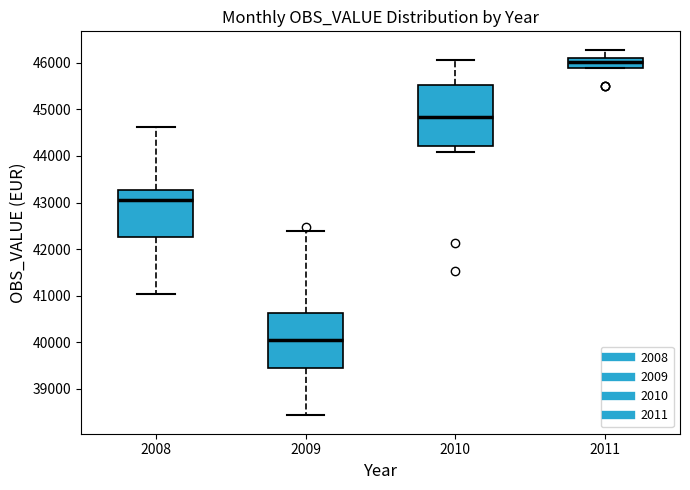

Which box's median line is the lowest?

2009